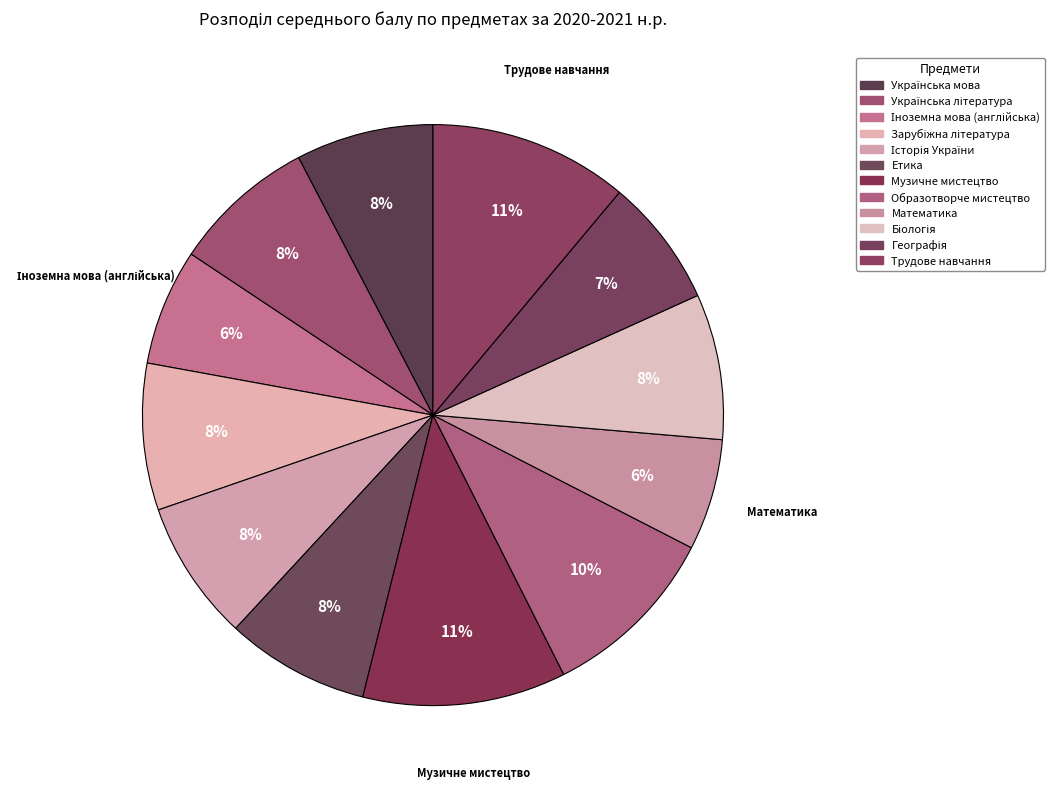

To the nearest percent, what portion does Українська література represent?

8%